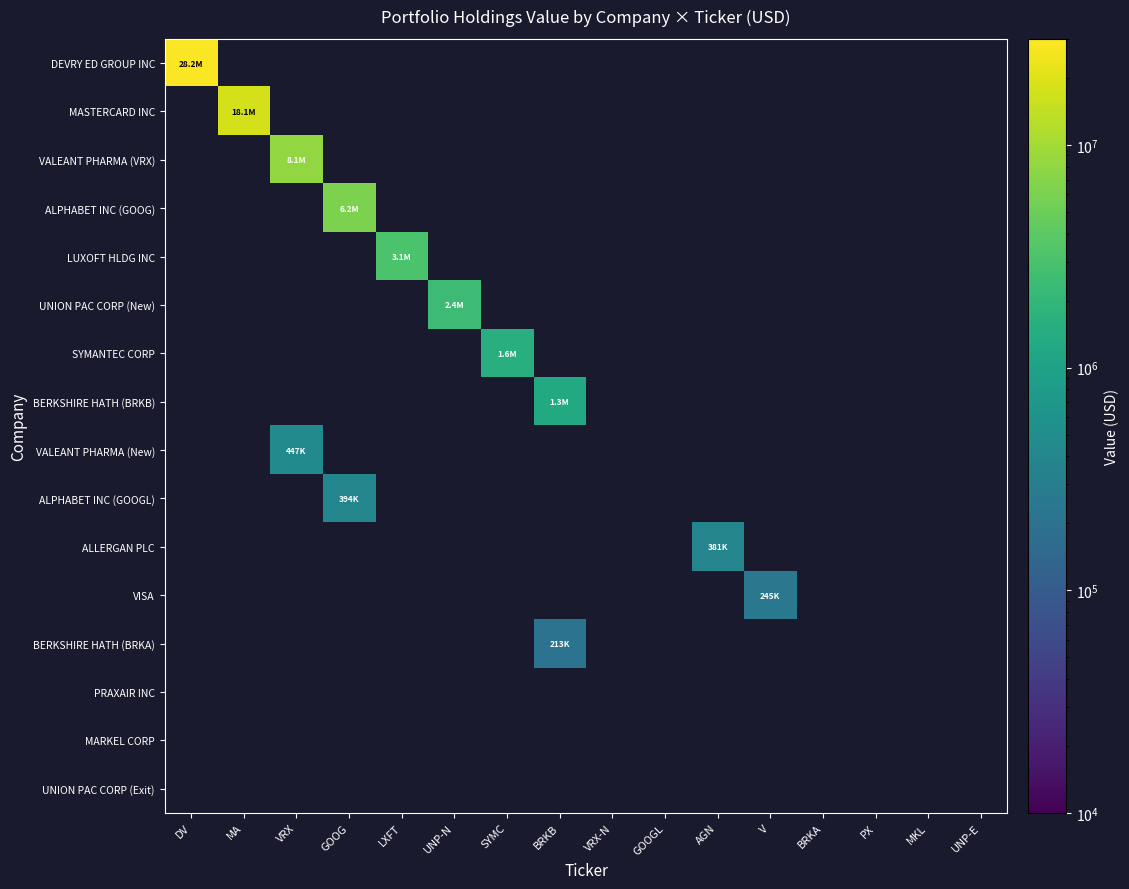

What is the minimum value shown in the chart?

213000.0